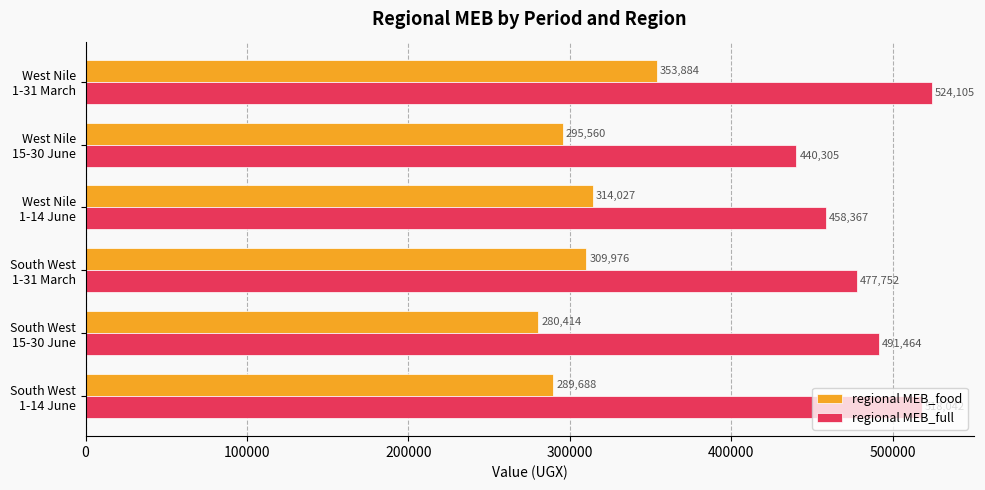

Rank the series by their average value, from highest to lowest.

regional MEB_full, regional MEB_food